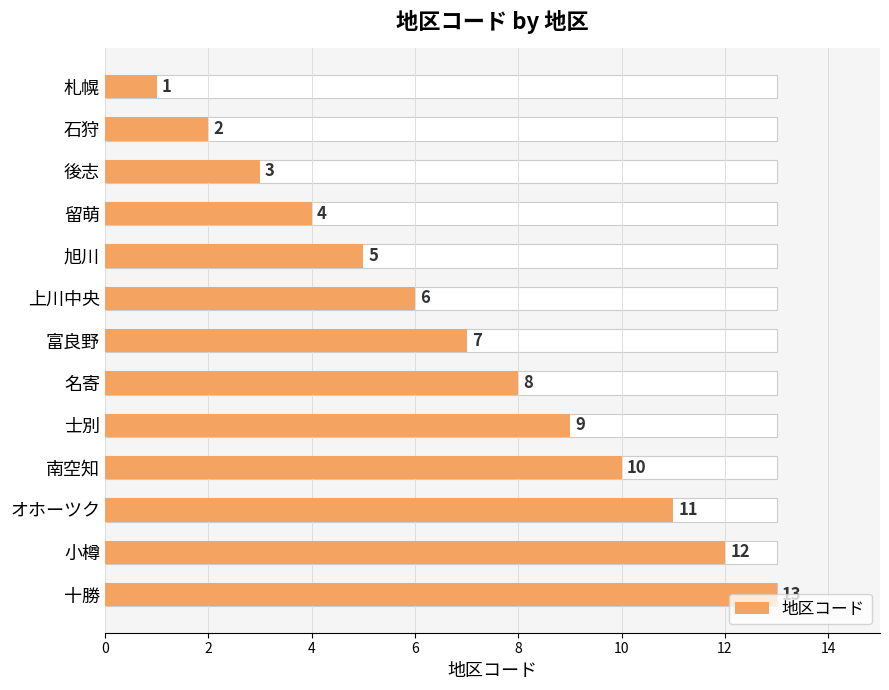

What is the greatest value displayed?

13